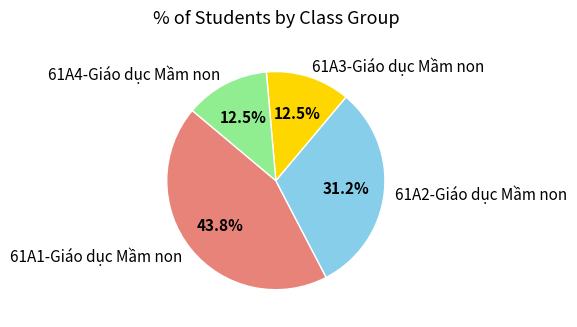

Count the number of slices in the pie.

4